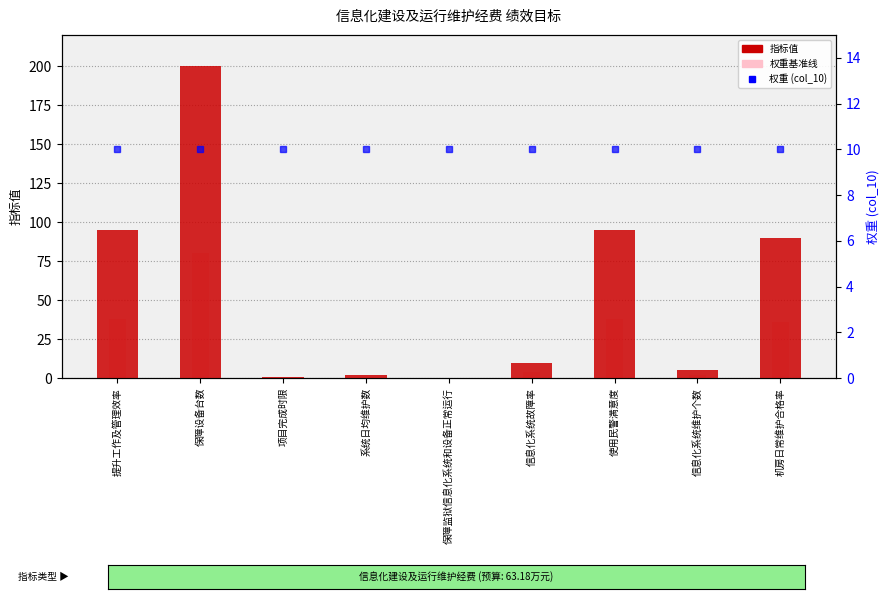

Rank the categories by 指标值 value from highest to lowest.

保障设备台数, 提升工作及管理效率, 使用民警满意度, 机房日常维护合格率, 信息化系统故障率, 信息化系统维护个数, 系统日均维护数, 项目完成时限, 保障监狱信息化系统和设备正常运行